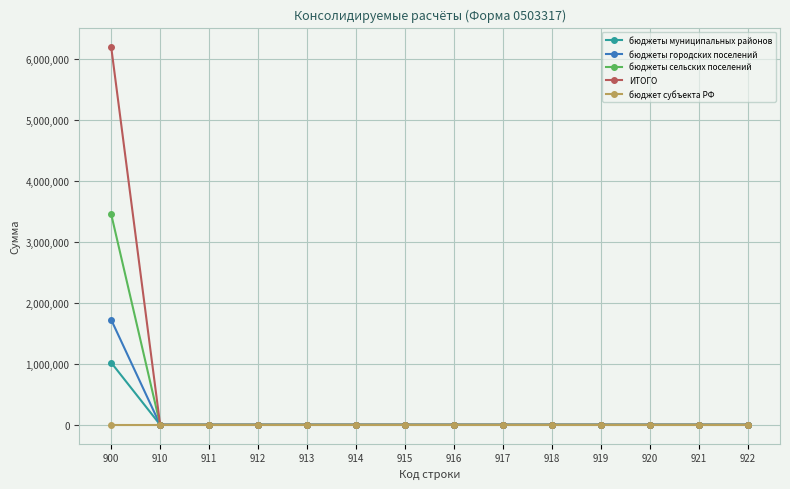

True or false: ИТОГО has a value of -4289499 at 918.

False